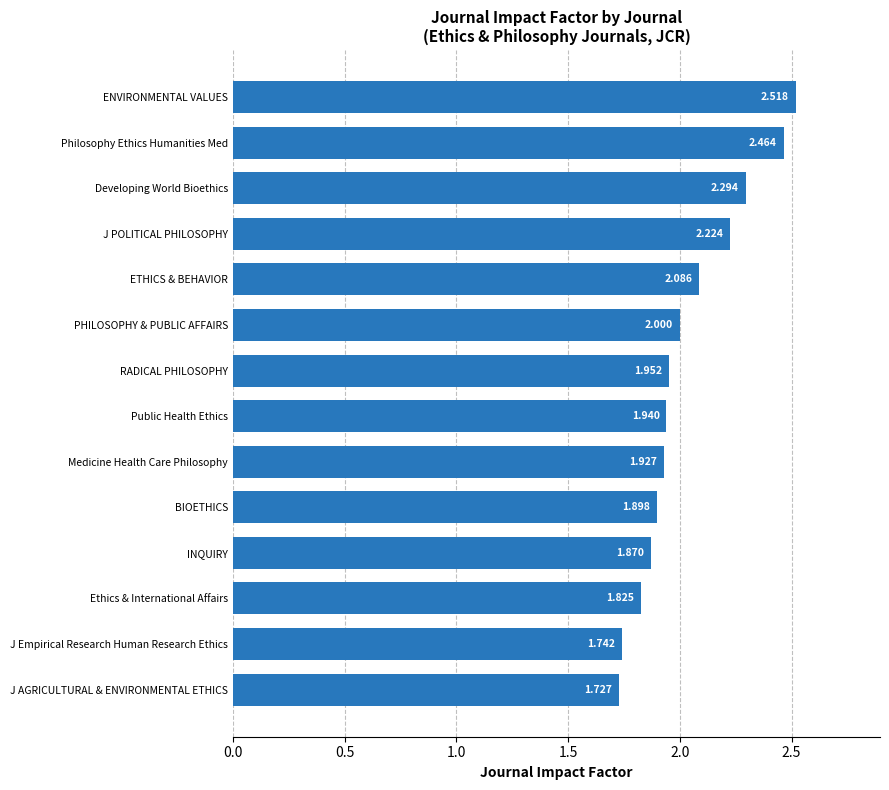

What is the difference between the maximum and minimum values?

0.8